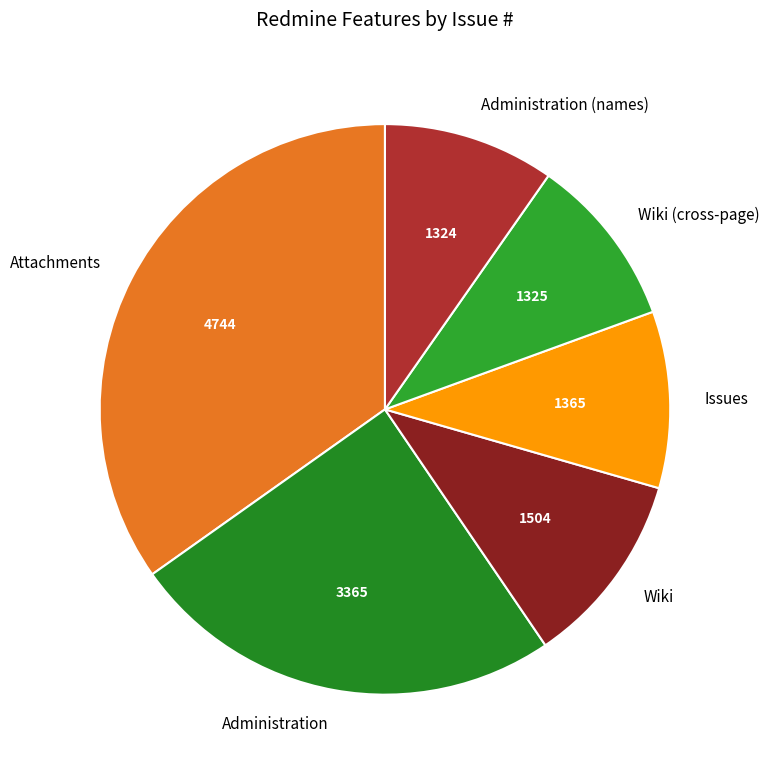

Approximately how many times larger is the value at Administration compared to Wiki?

2.2